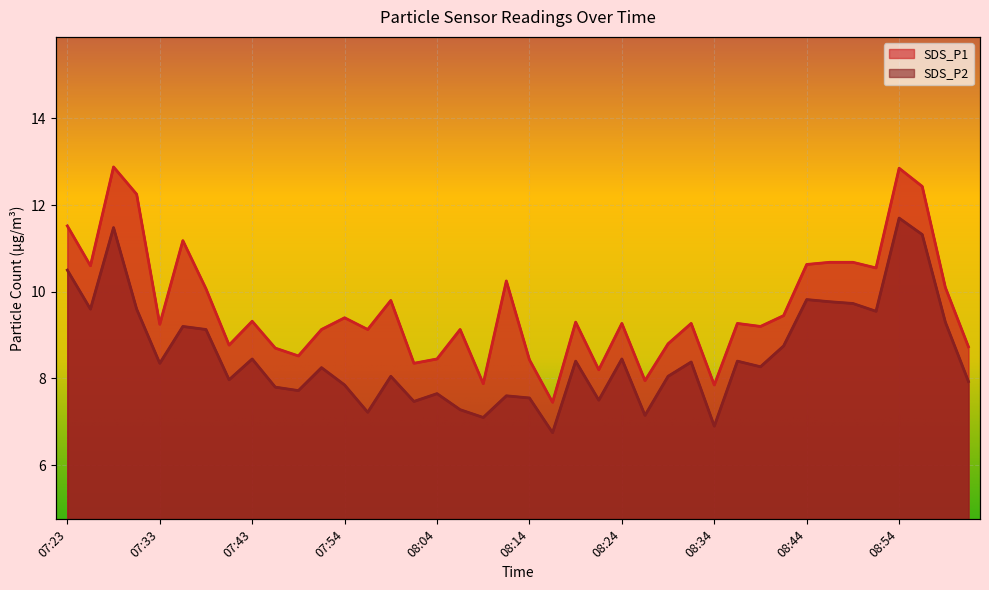

What is the approximate value of SDS_P1 at 07:48?

8.5